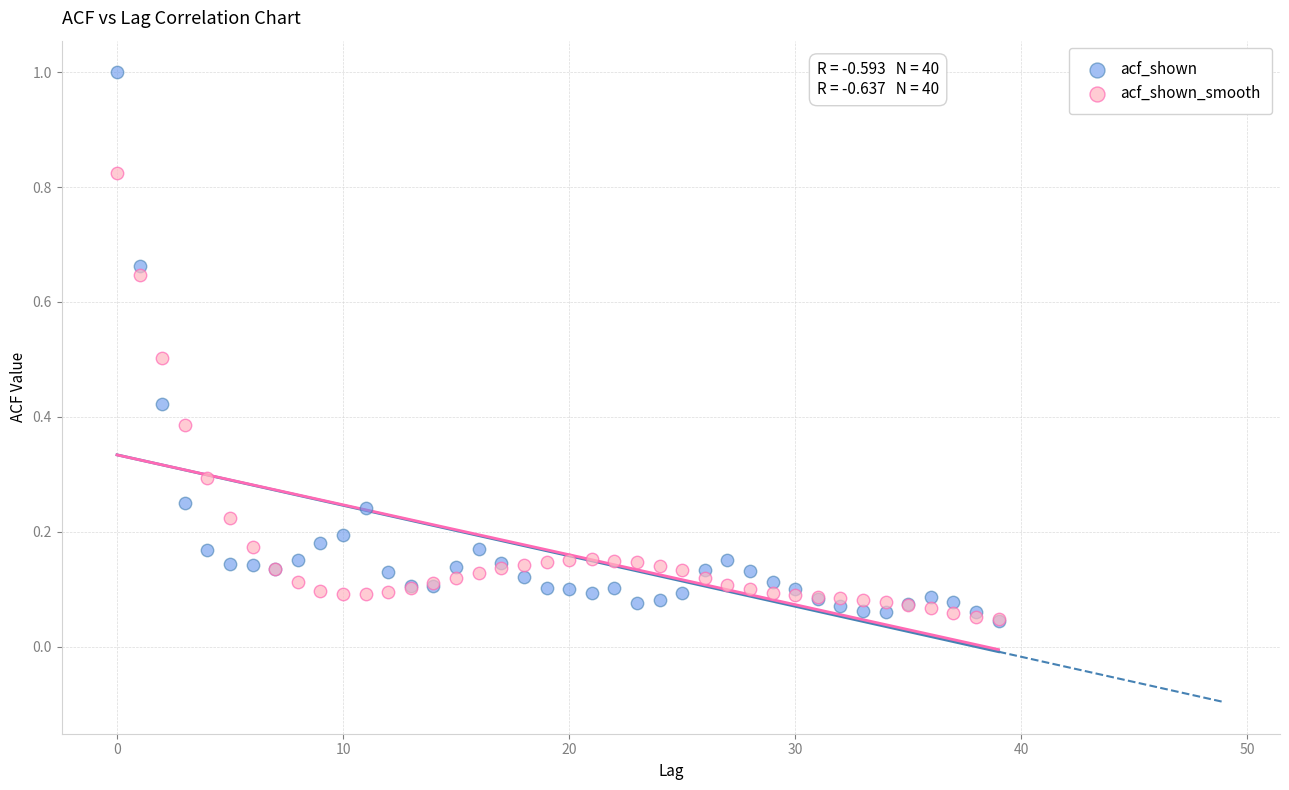

Which series contains the highest Y value?

acf_shown